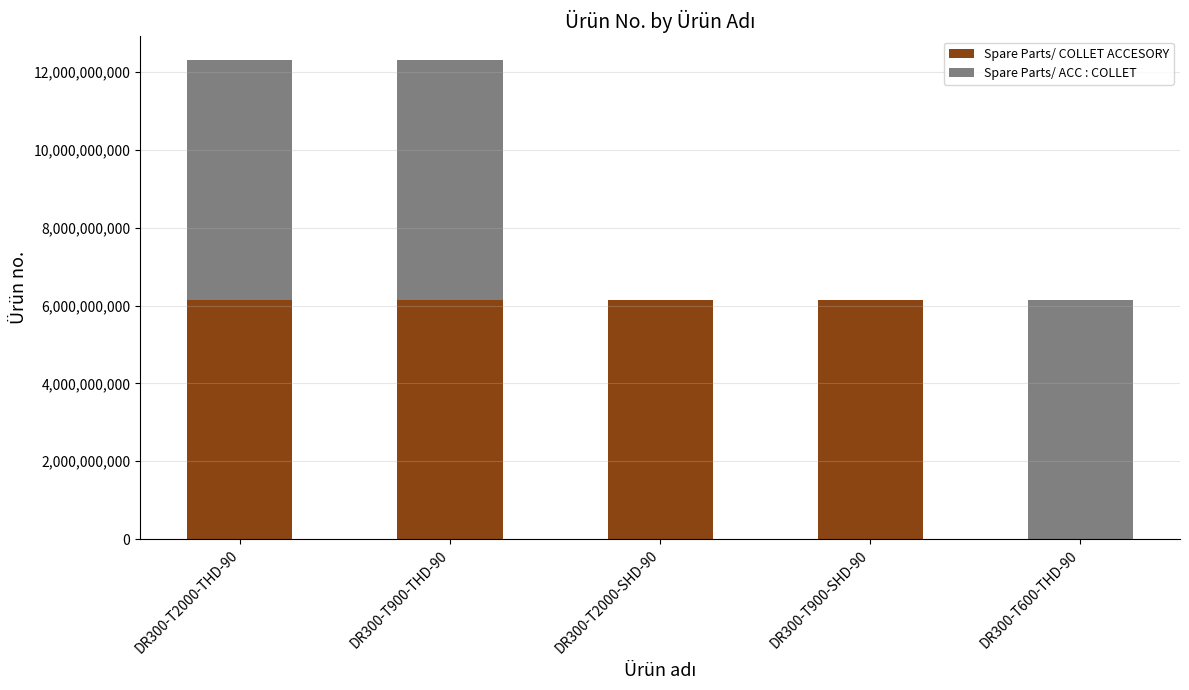

What is the sum of all Spare Parts/ COLLET ACCESORY values?

24607041780